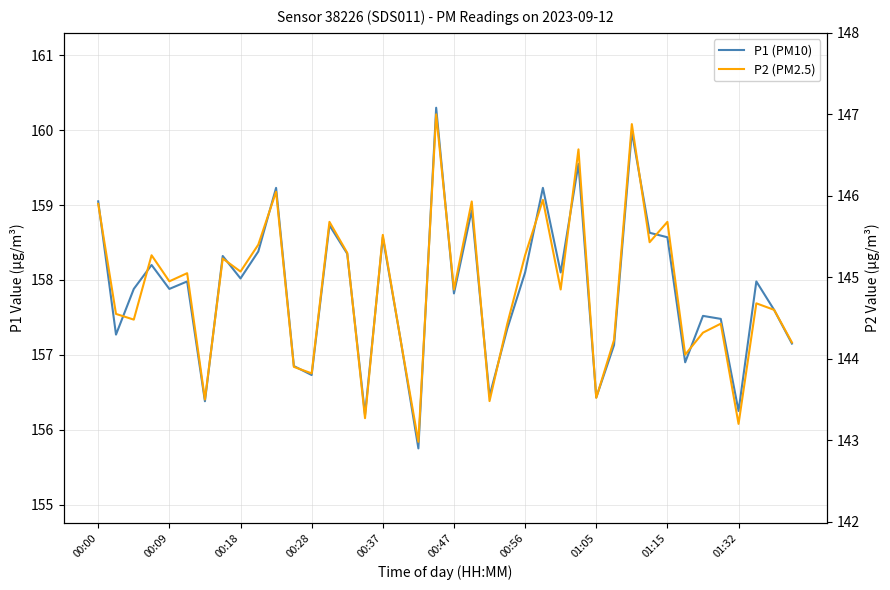

At which label does P2 (PM2.5) reach its peak?

19